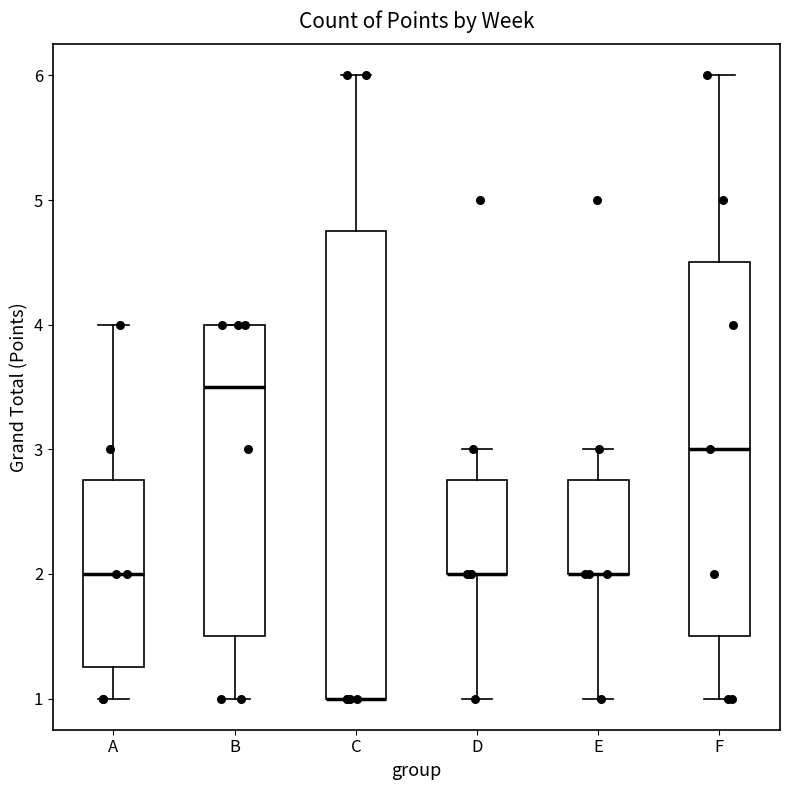

Reading left to right, transcribe this box plot: for each box, give where its median line is, the range the box spans, and where its two whiskers end, as read against the y-axis. The values are not printed on the chart, so give them approximately, as read against the axis.

A: median 2.0, box 1.3 to 2.8, whiskers 1.0 to 4.0
B: median 3.5, box 1.5 to 4.0, whiskers 1.0 to 4.0
C: median 1.0 (drawn on the box's lower edge), box 1.0 to 4.8, whiskers 1.0 to 6.0
D: median 2.0 (drawn on the box's lower edge), box 2.0 to 2.8, whiskers 1.0 to 3.0
E: median 2.0 (drawn on the box's lower edge), box 2.0 to 2.8, whiskers 1.0 to 3.0
F: median 3.0, box 1.5 to 4.5, whiskers 1.0 to 6.0